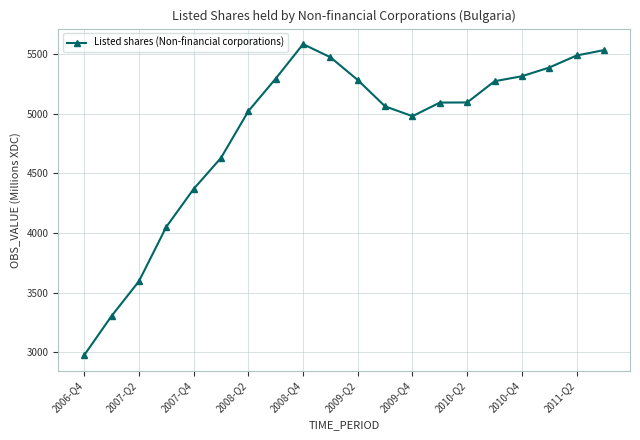

What is the value of the 9th point from the left?

5584